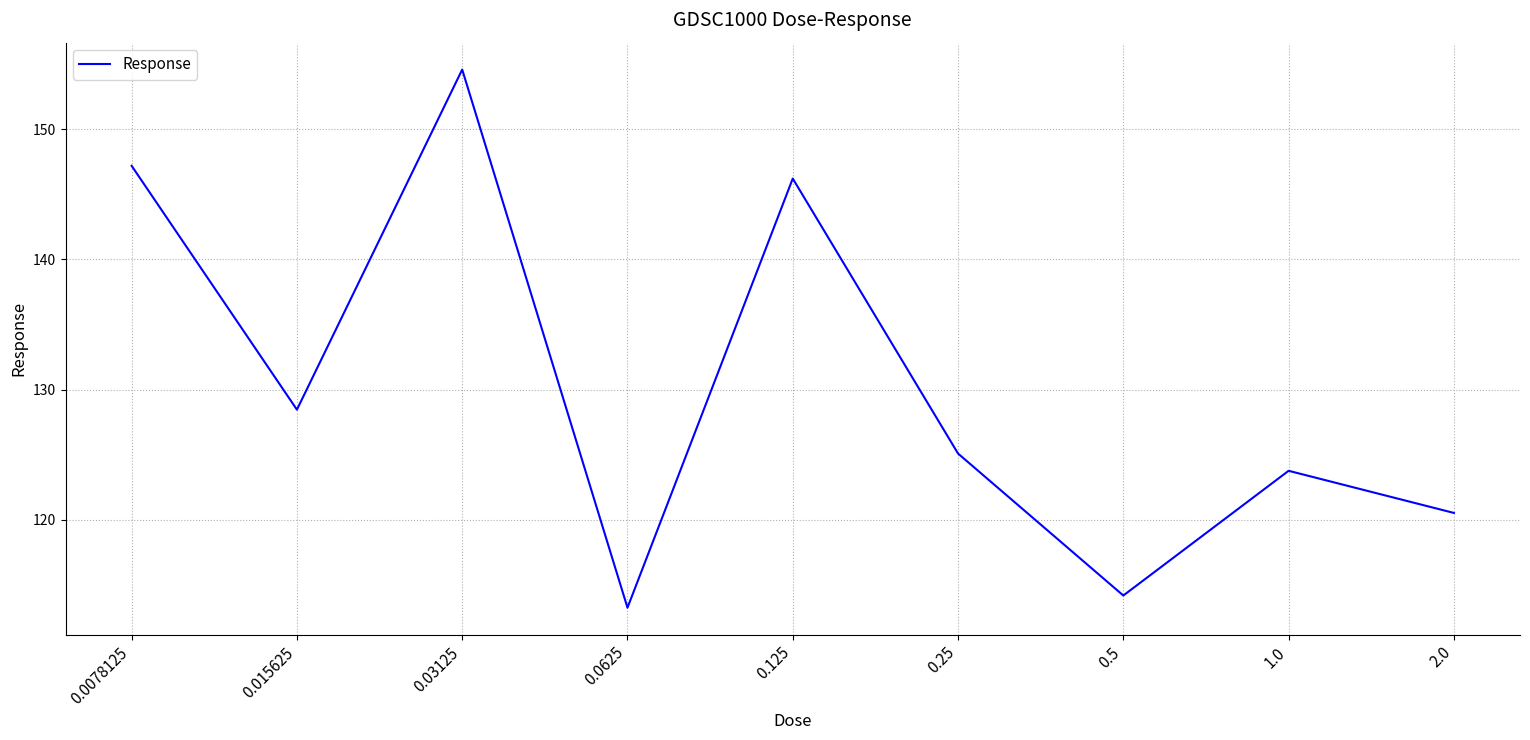

What position from the left is 0.25?

6